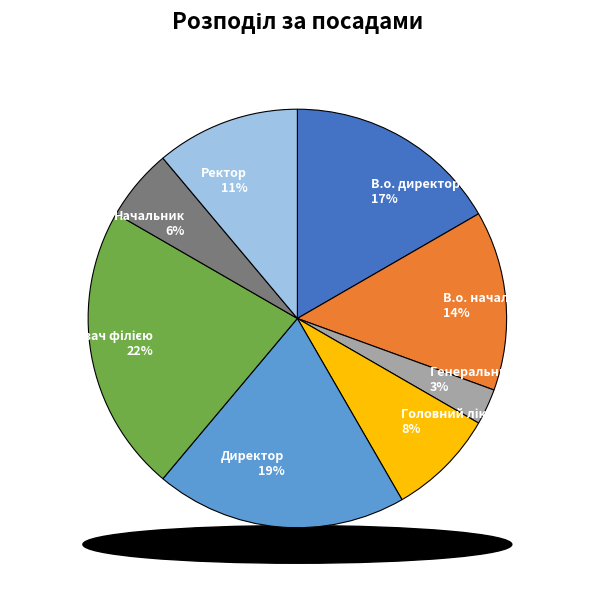

Count the number of slices in the pie.

8